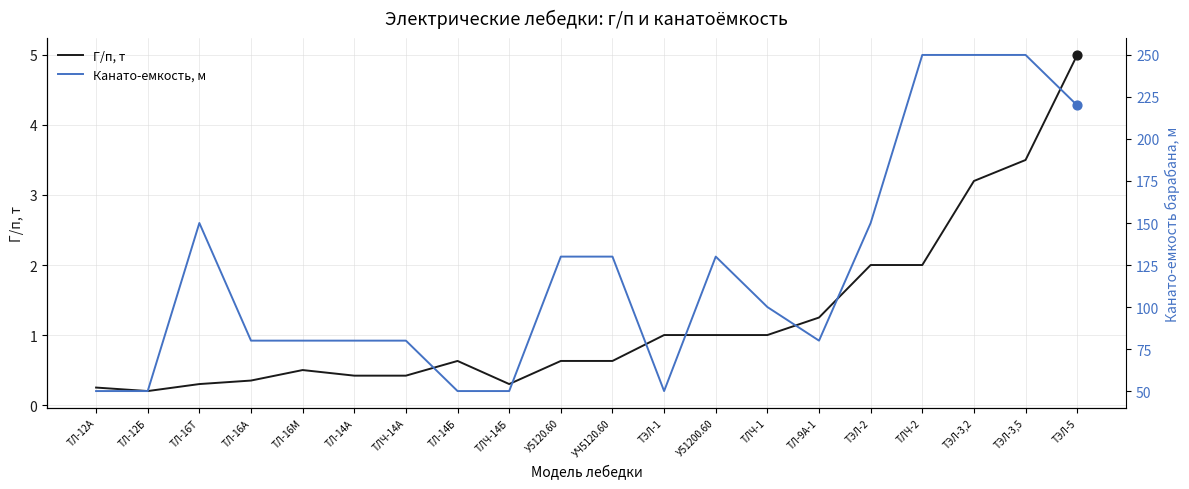

Which series contains the lowest Y value?

Г/п, т